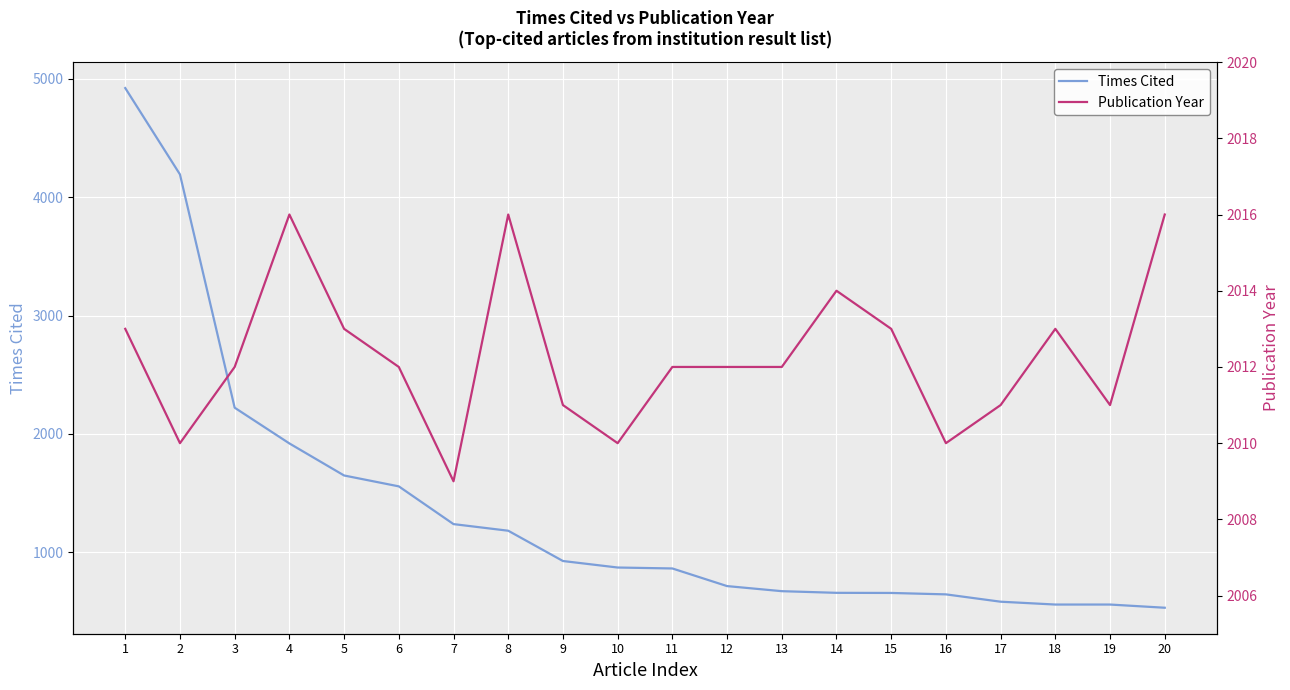

What is the total value across all series at 17?

2592